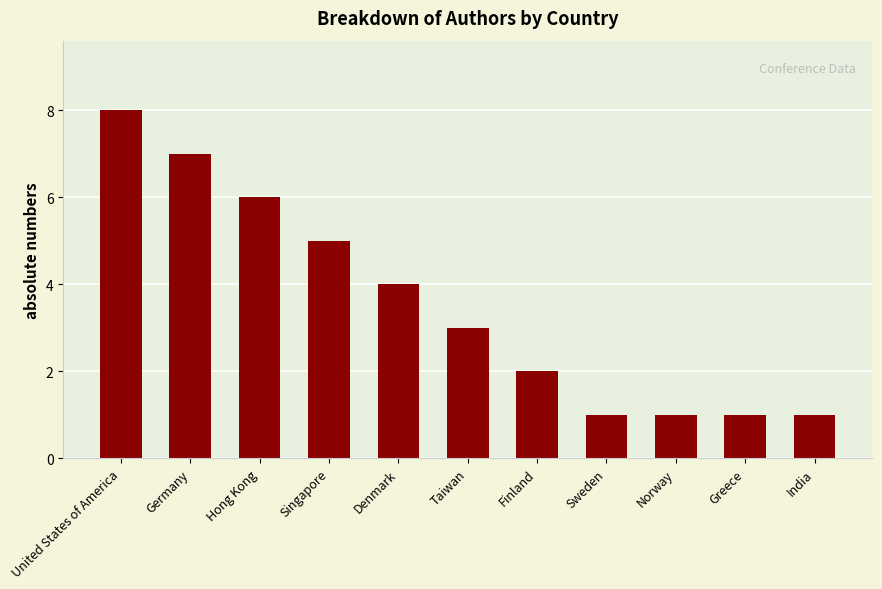

The chart shows a value of 3 at Denmark. True or false?

False